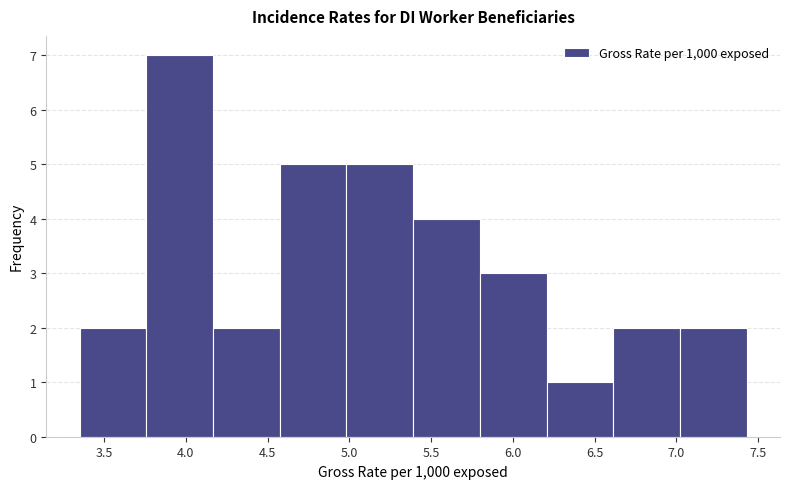

Reading left to right, list every bar in this chart as the range it spans on the x-axis followed by its height. Neither the bar edges nor the heights are printed on the chart, so give them approximately, as read against the axes.

3.35 to 3.75: 2
3.75 to 4.15: 7
4.15 to 4.55: 2
4.55 to 5.00: 5
5.00 to 5.40: 5
5.40 to 5.80: 4
5.80 to 6.20: 3
6.20 to 6.60: 1
6.60 to 7.00: 2
7.00 to 7.45: 2